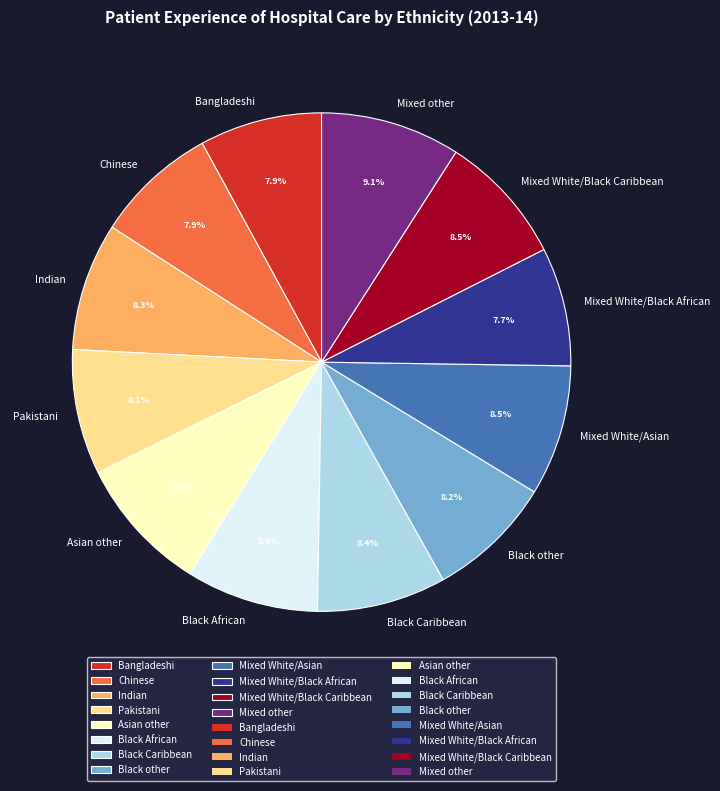

Count the number of slices in the pie.

12